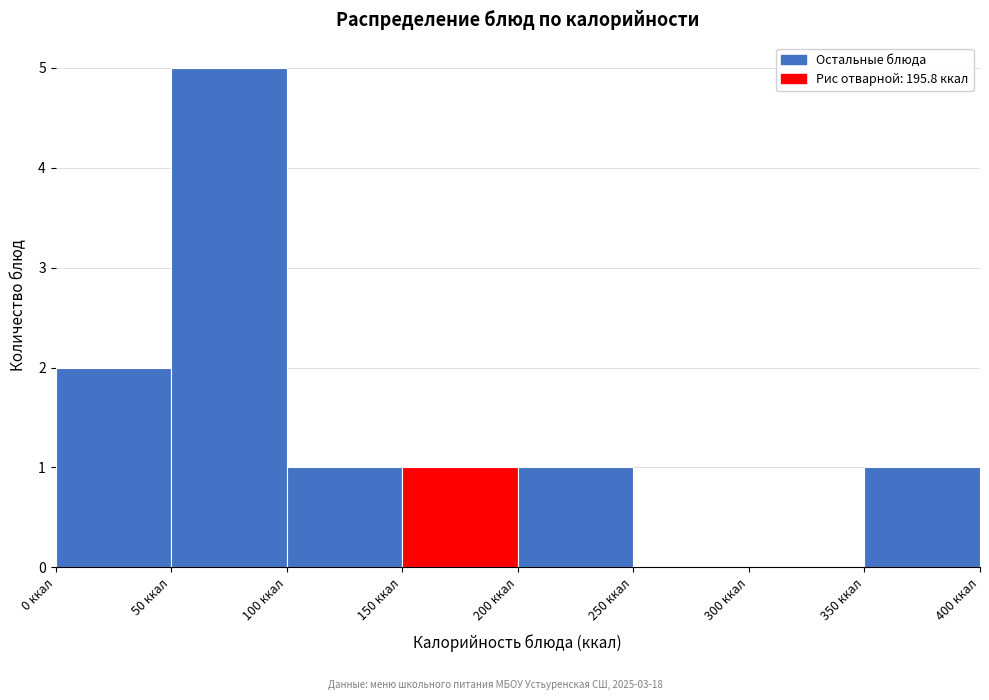

Which range on the x-axis has the tallest bar?

50 to 100